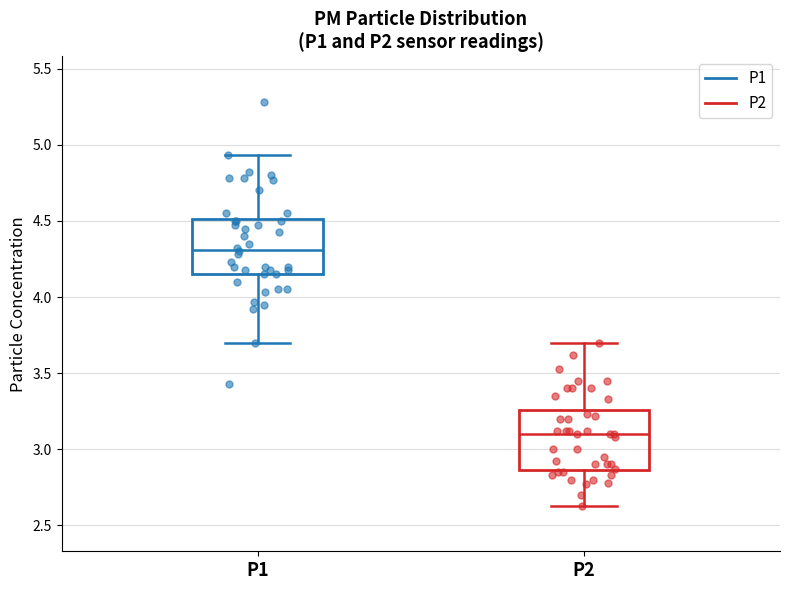

Where is the lower edge of the box for P1 on the y-axis? The values are not printed on the chart, so give them approximately, as read against the axis.

4.15